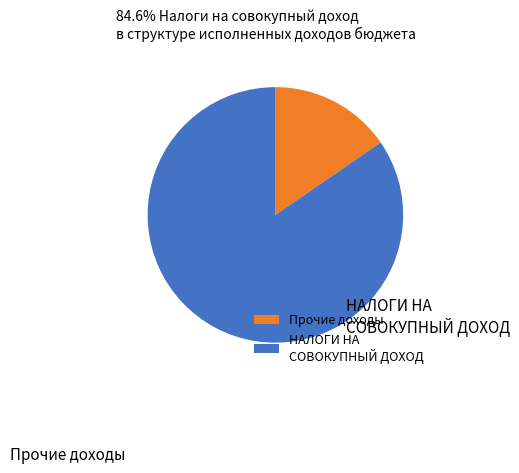

Do Прочие доходы and НАЛОГИ НА СОВОКУПНЫЙ ДОХОД together represent more than half of the pie?

Yes